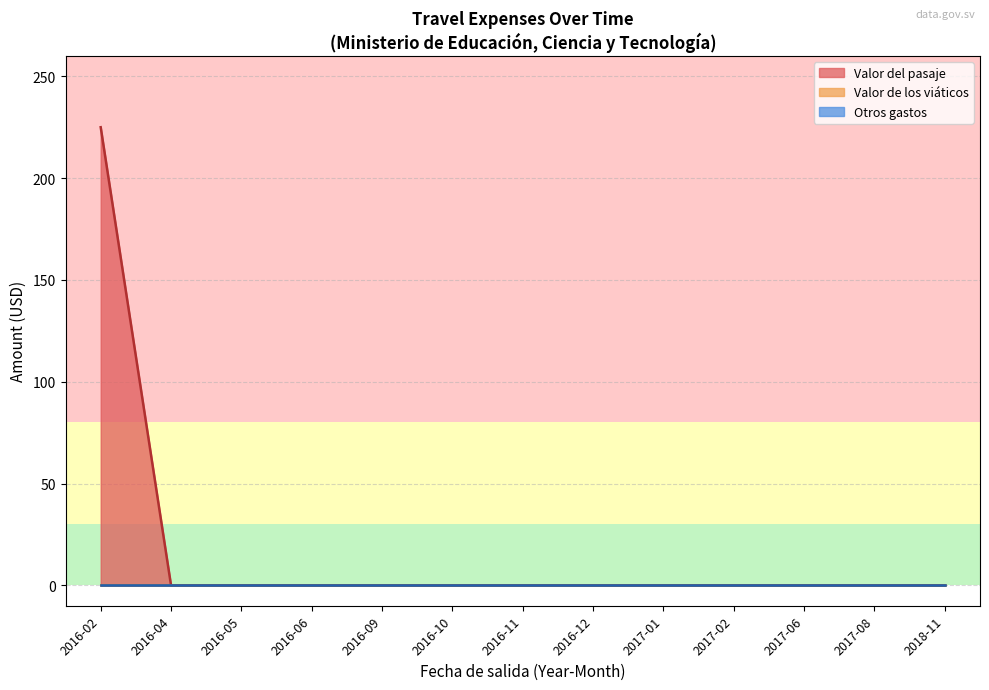

Is the value of Valor de los viáticos at 2017-06 greater than the value of Valor del pasaje at 2016-10?

No